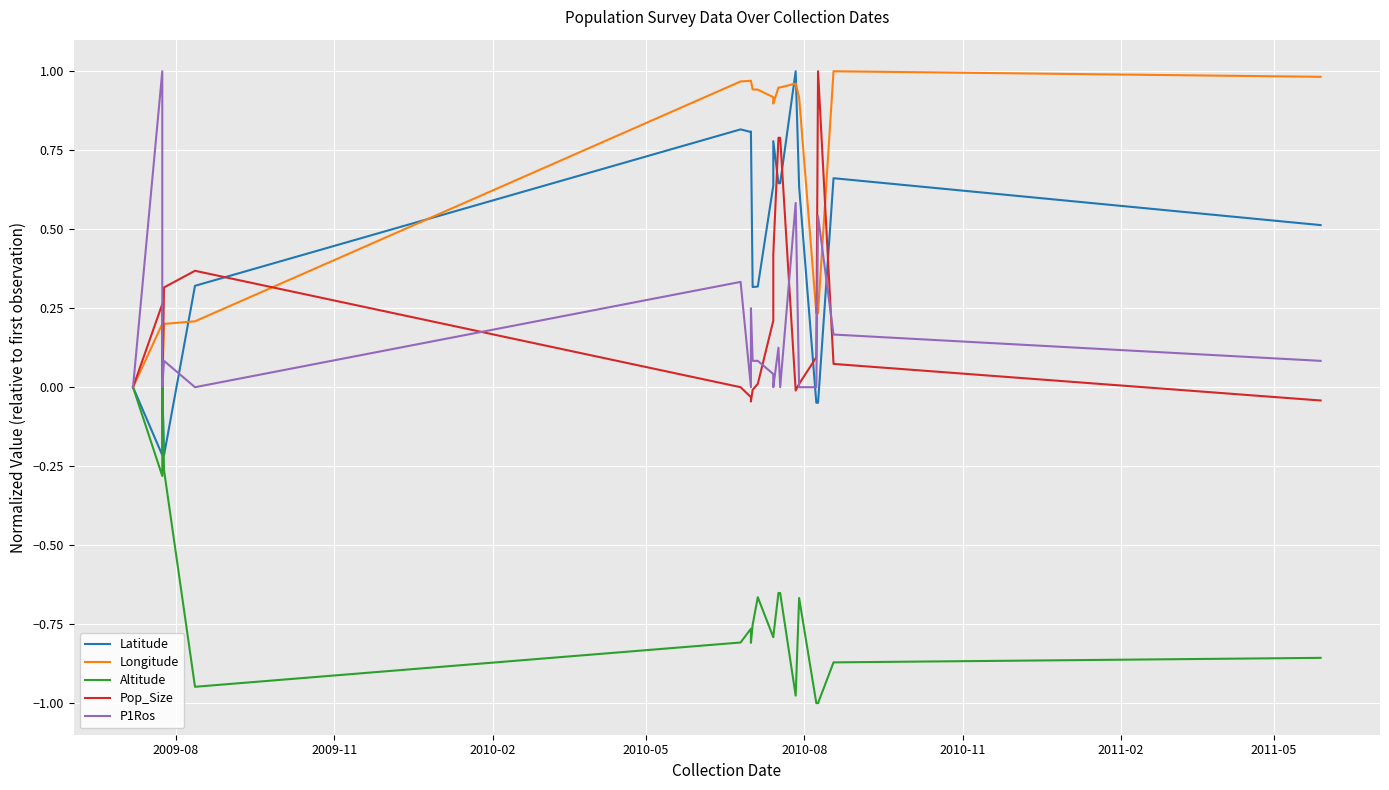

The Longitude series shows 1.6 at 15. True or false?

False